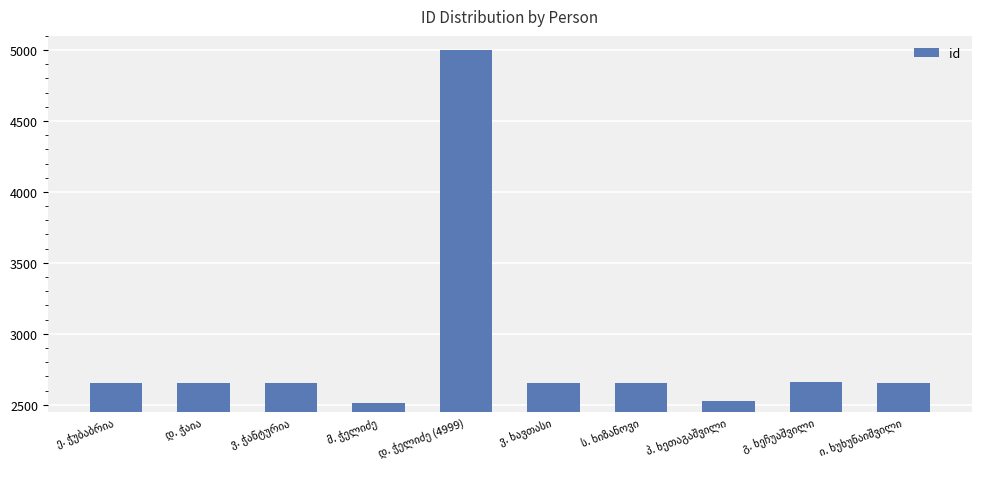

How many data points does each series have?

10